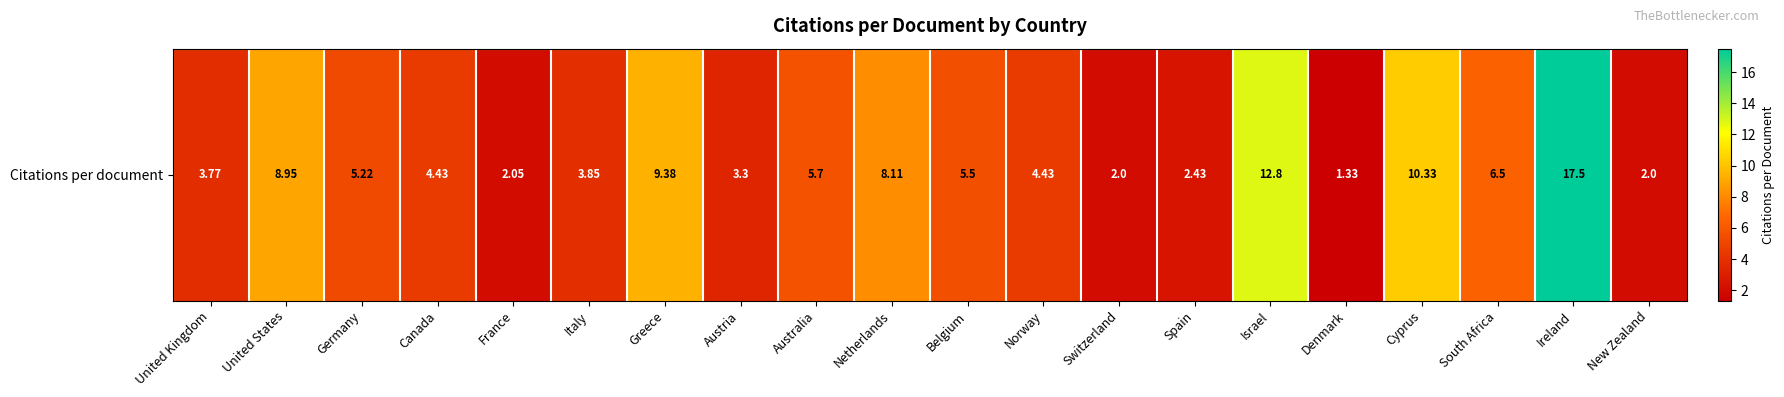

Reading left to right, transcribe all the data shown in this chart.

United Kingdom=3.8	United States=8.9	Germany=5.2	Canada=4.4	France=2.0	Italy=3.9	Greece=9.4	Austria=3.3	Australia=5.7	Netherlands=8.1	Belgium=5.5	Norway=4.4	Switzerland=2.0	Spain=2.4	Israel=12.8	Denmark=1.3	Cyprus=10.3	South Africa=6.5	Ireland=17.5	New Zealand=2.0